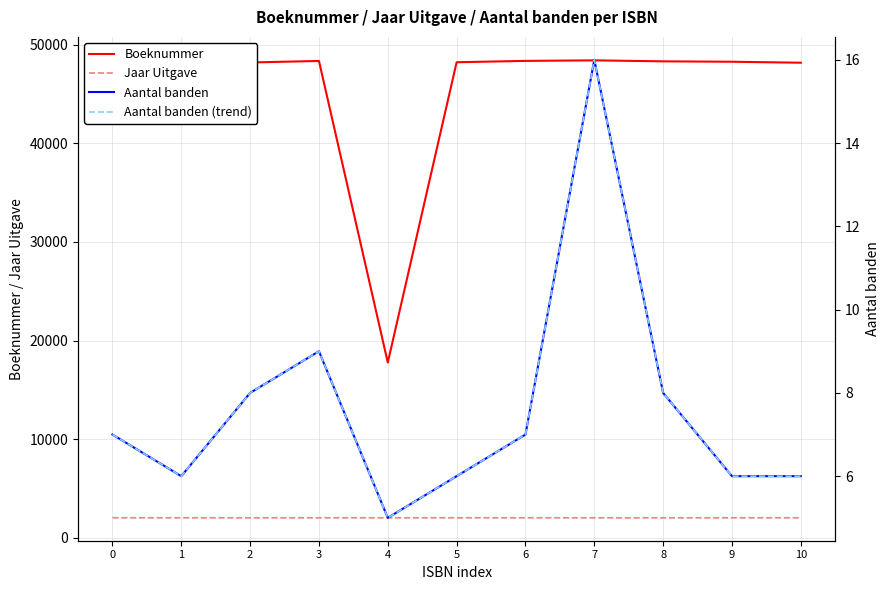

True or false: Jaar Uitgave has a value of 2022 at 4.

True